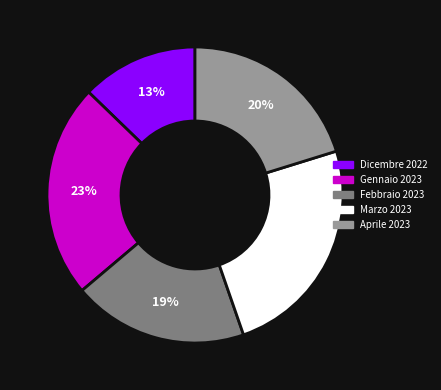

Does any single category account for the majority?

No